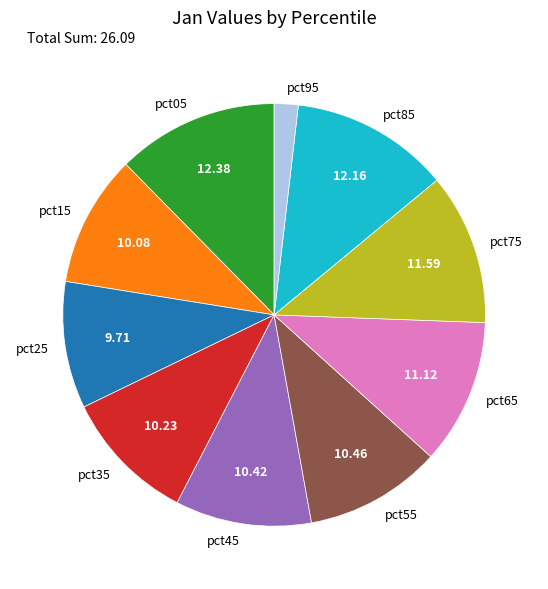

Is there a majority slice in this chart?

No